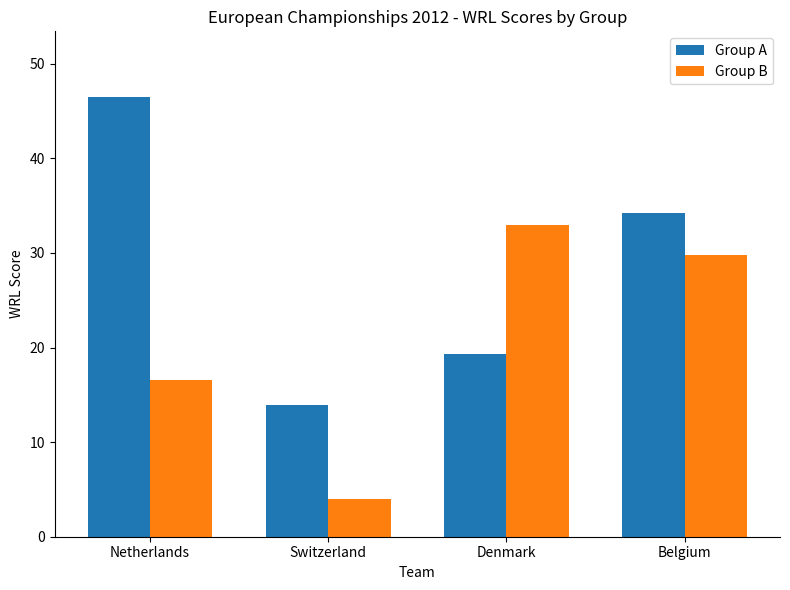

What is the smallest value displayed?

4.0